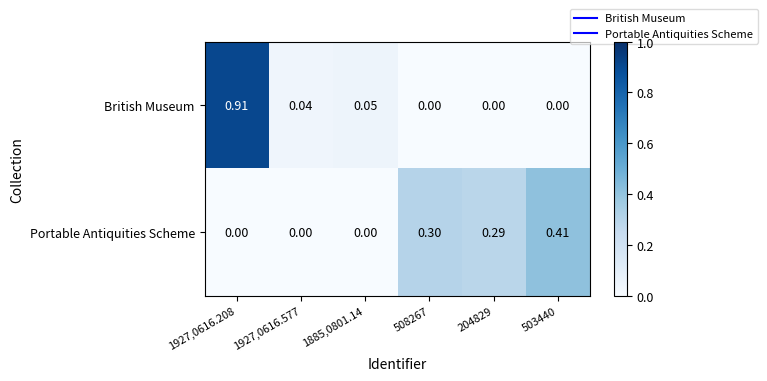

Which series has the largest range (max minus min)?

British Museum